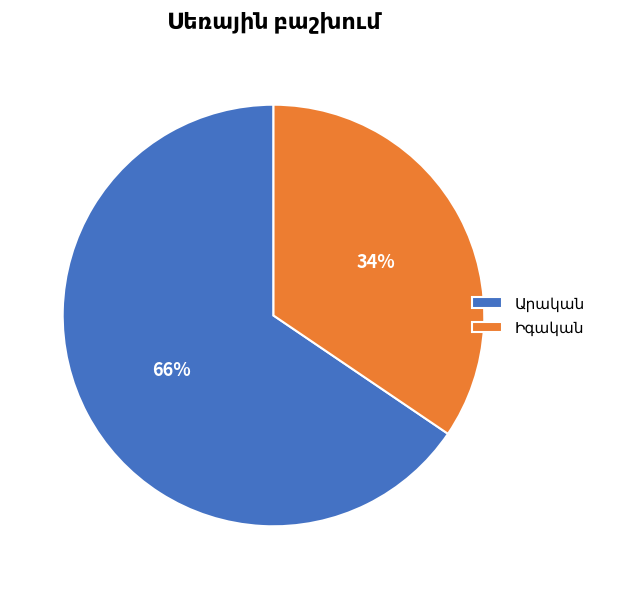

Is there a majority slice in this chart?

Yes